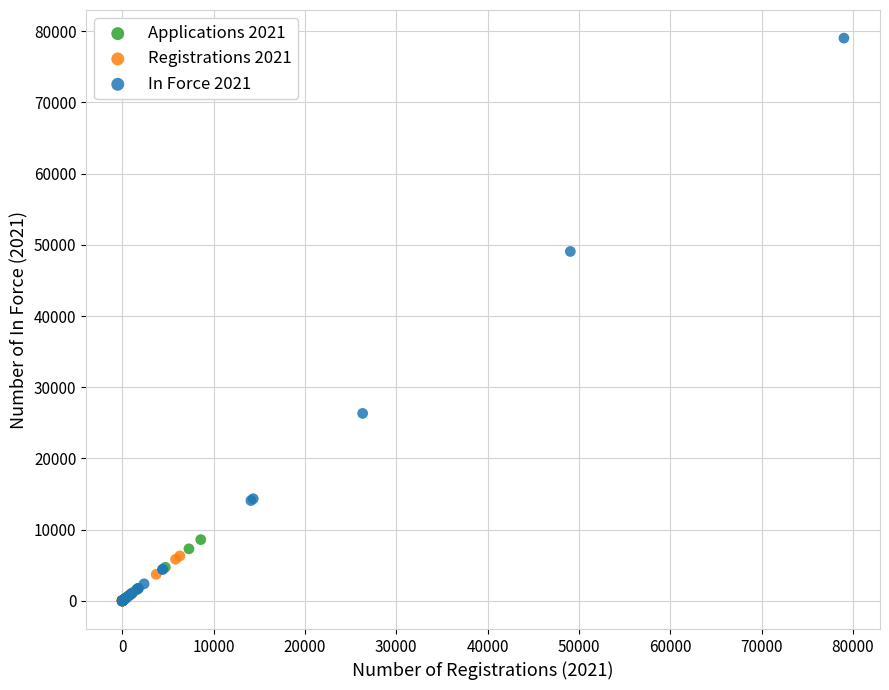

Which series contains the highest Y value?

In Force 2021